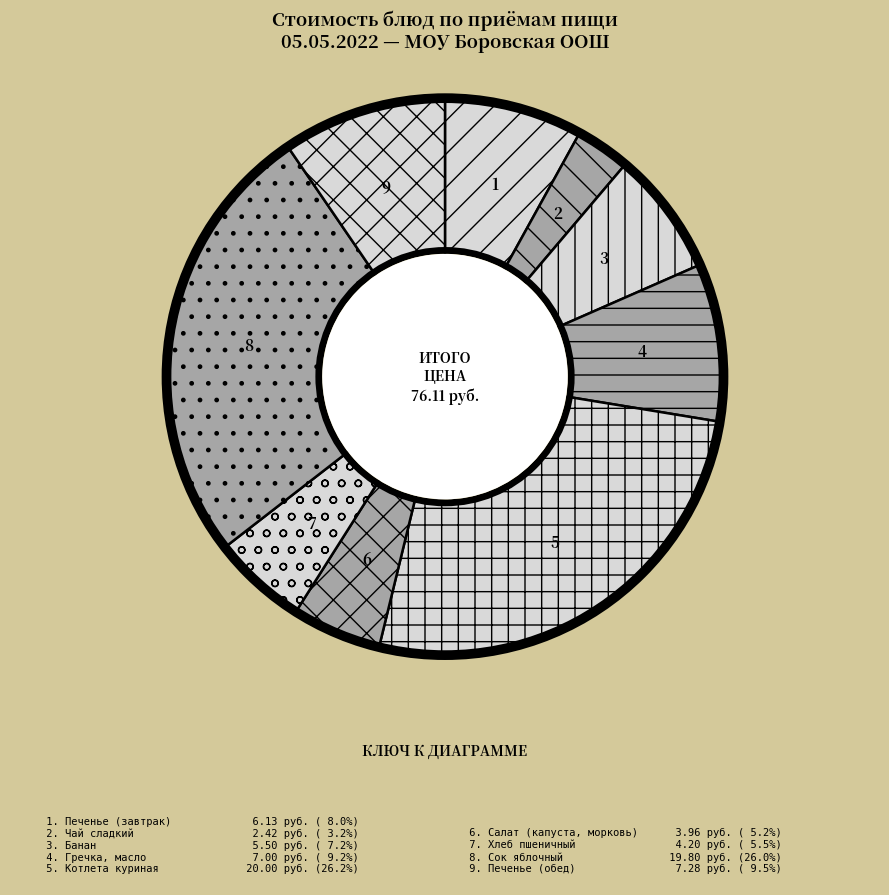

How many segments does this pie chart have?

9